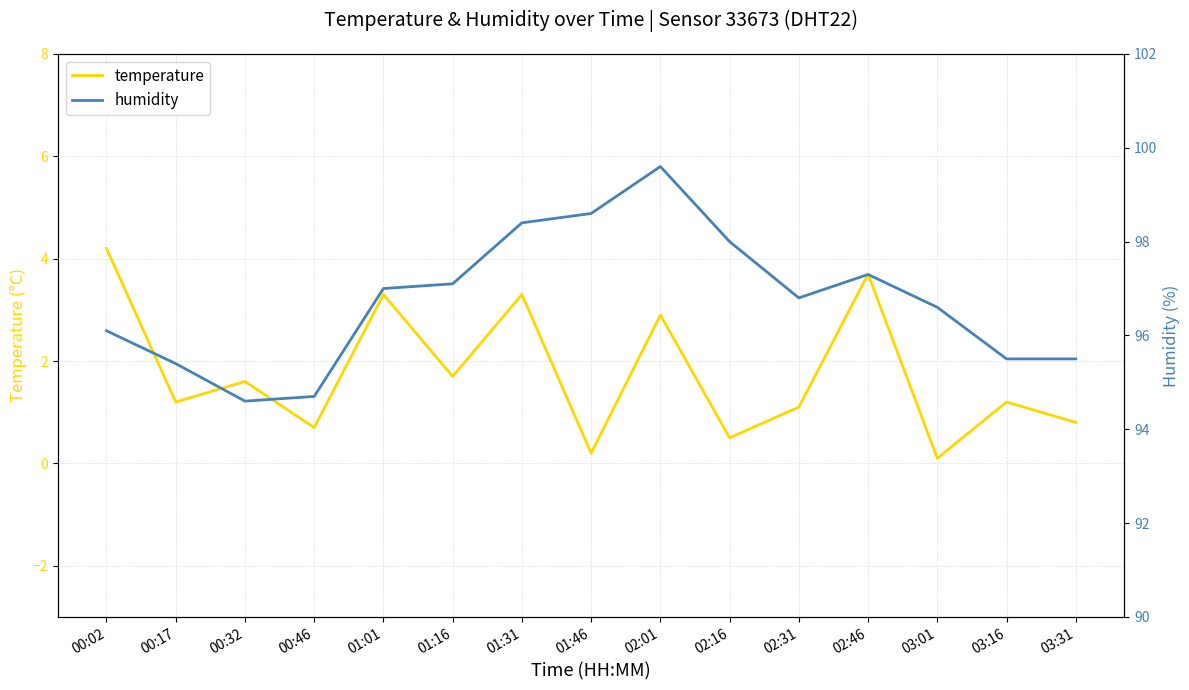

What are all the series names shown in the legend?

temperature, humidity